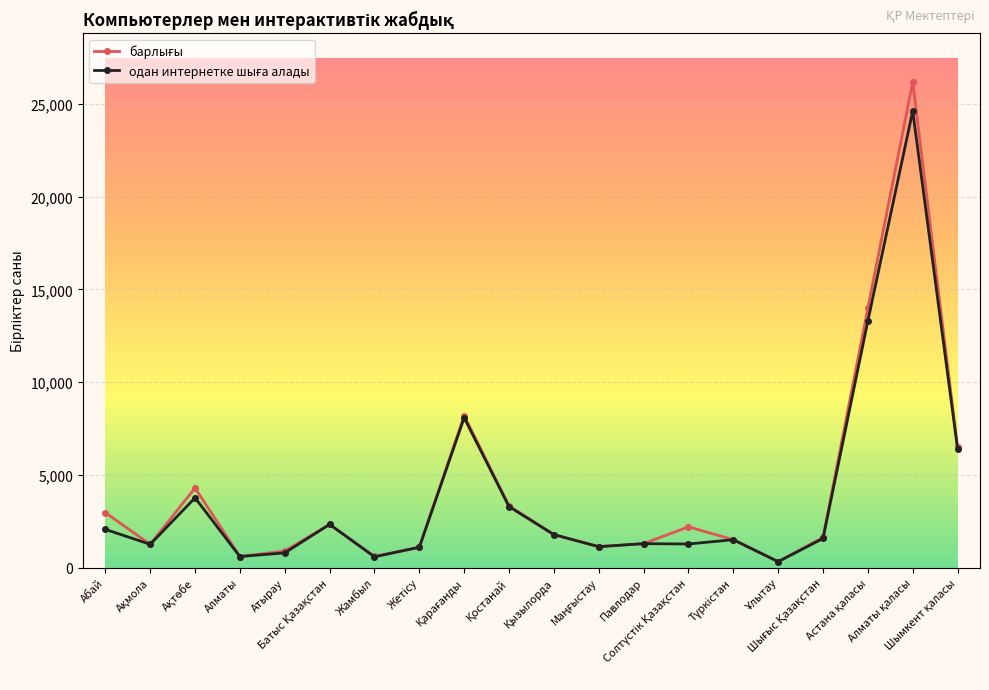

What is the greatest value displayed?

26182